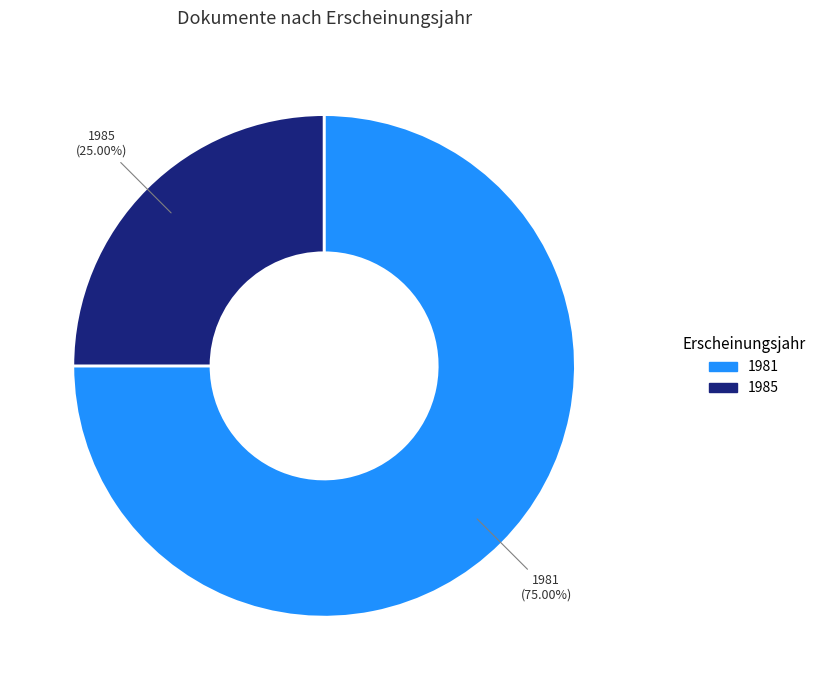

How many segments does this pie chart have?

2